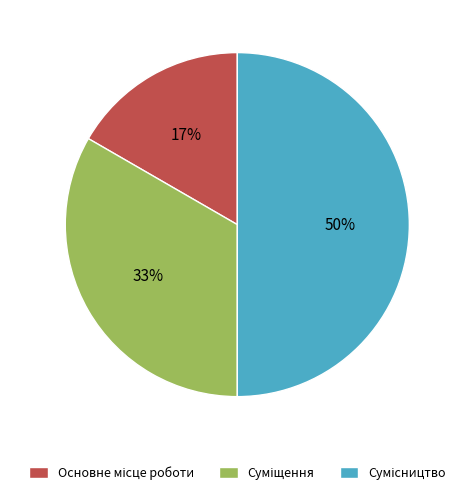

To the nearest percent, what is the average slice percentage?

33%